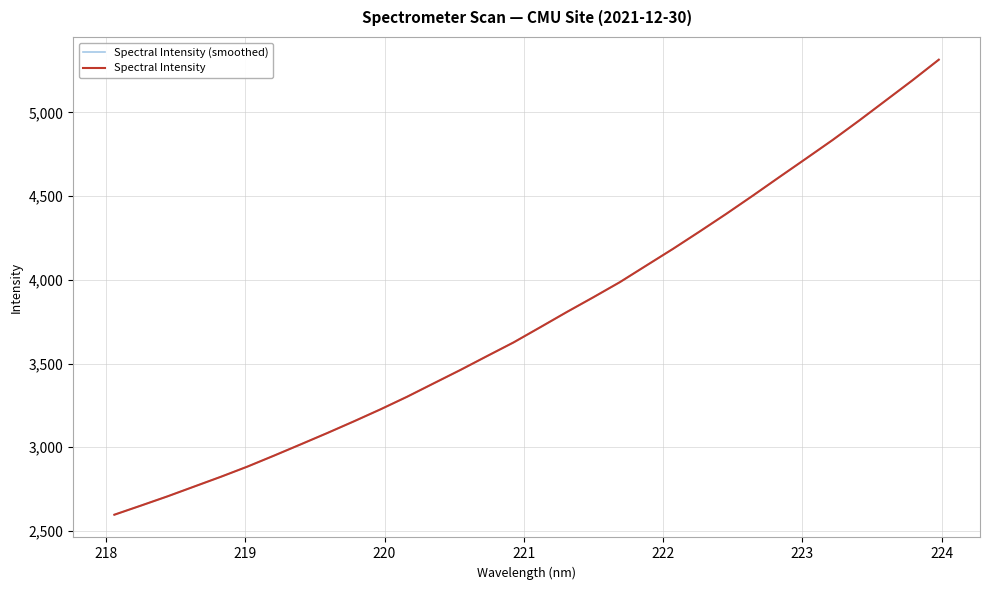

Does the chart have visible grid lines?

Yes